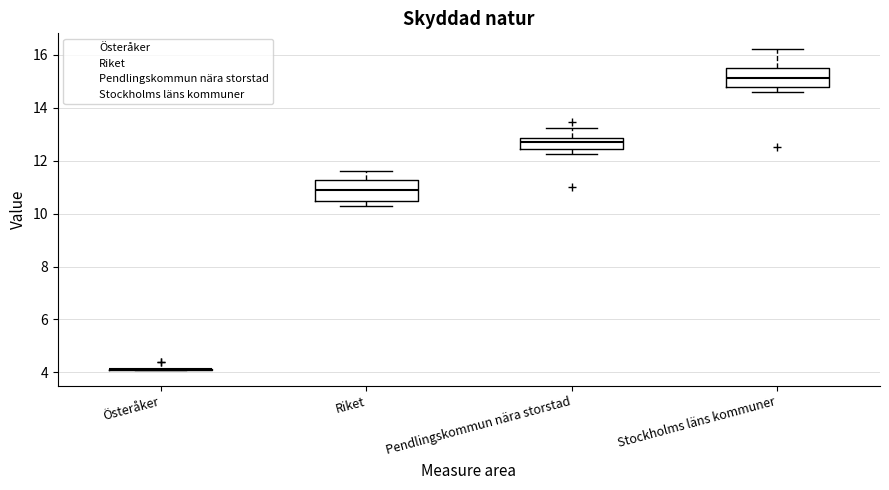

Reading left to right, transcribe this box plot: for each box, give where its median line is, the range the box spans, and where its two whiskers end, as read against the y-axis. The values are not printed on the chart, so give them approximately, as read against the axis.

Österåker: box collapsed to a line at 4.2, whiskers 4.0 to 4.2
Riket: median 10.8, box 10.4 to 11.2, whiskers 10.2 to 11.6
Pendlingskommun nära storstad: median 12.8 (just below the box's upper edge), box 12.4 to 12.8, whiskers 12.2 to 13.2
Stockholms läns kommuner: median 15.2, box 14.8 to 15.6, whiskers 14.6 to 16.2